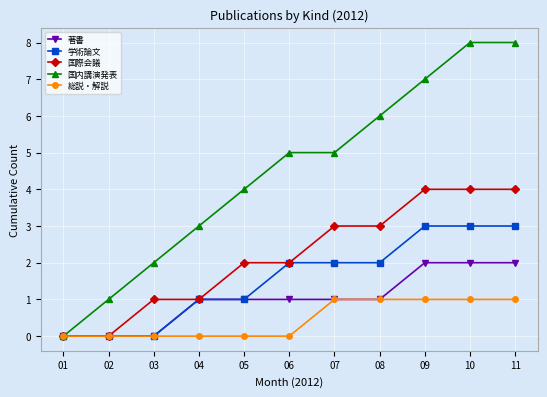

How many distinct data groups are displayed?

5